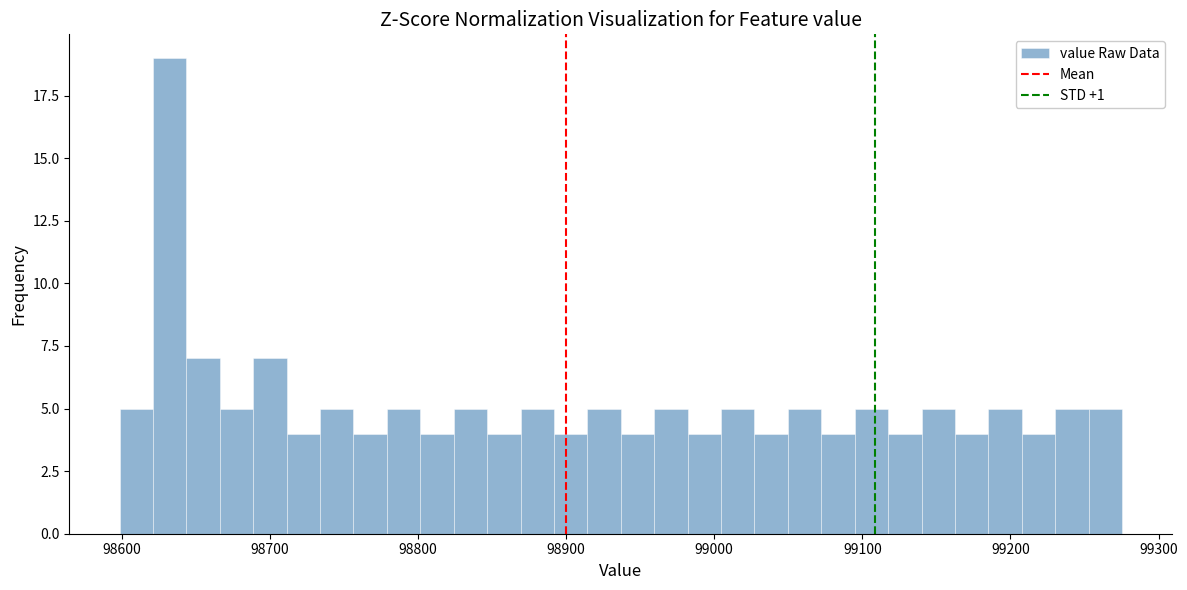

Around what value on the x-axis is the tallest bar? Give the approximate position of its centre, as read against the axis.

98630